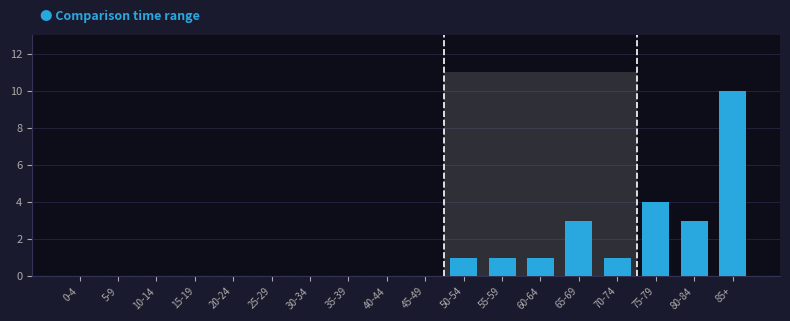

Reading left to right, extract all data points from this chart.

0-4=0	5-9=0	10-14=0	15-19=0	20-24=0	25-29=0	30-34=0	35-39=0	40-44=0	45-49=0	50-54=1	55-59=1	60-64=1	65-69=3	70-74=1	75-79=4	80-84=3	85+=10